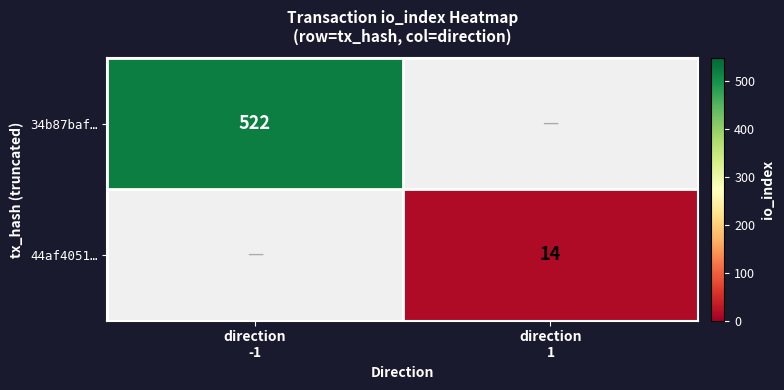

What is the maximum value shown in the chart?

522.0